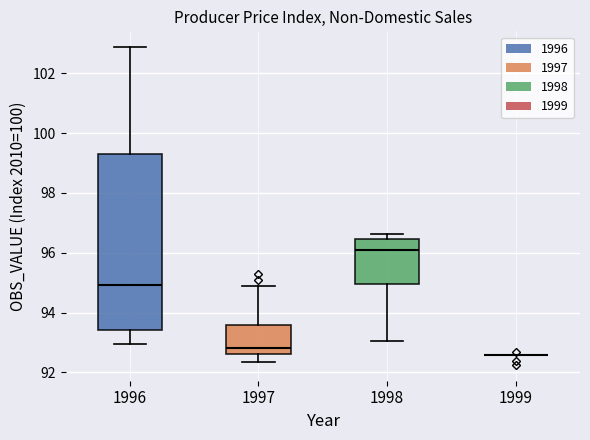

Which box is the tallest, from its lower edge to its upper edge?

1996